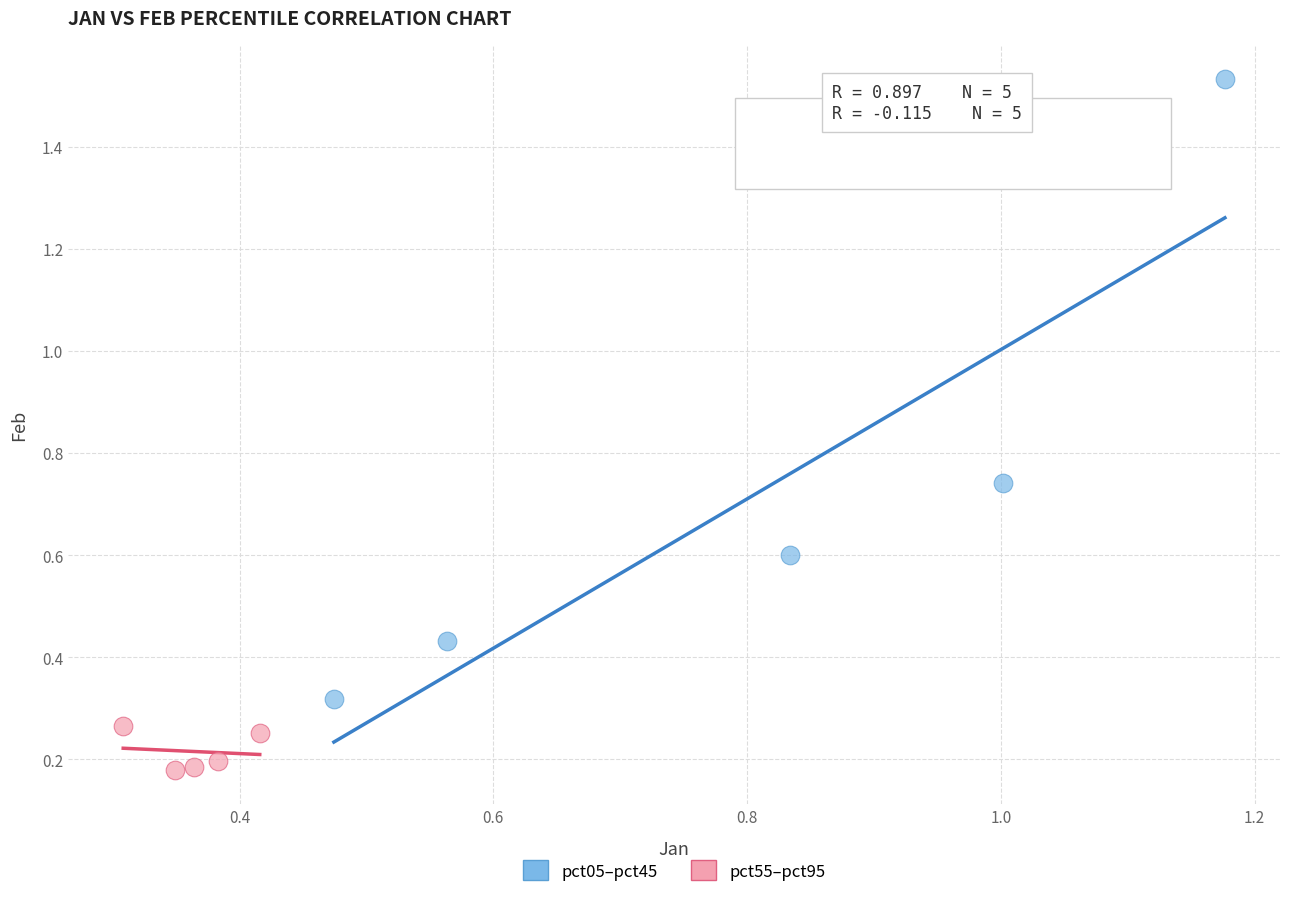

Which series contains the lowest Y value?

pct55–pct95